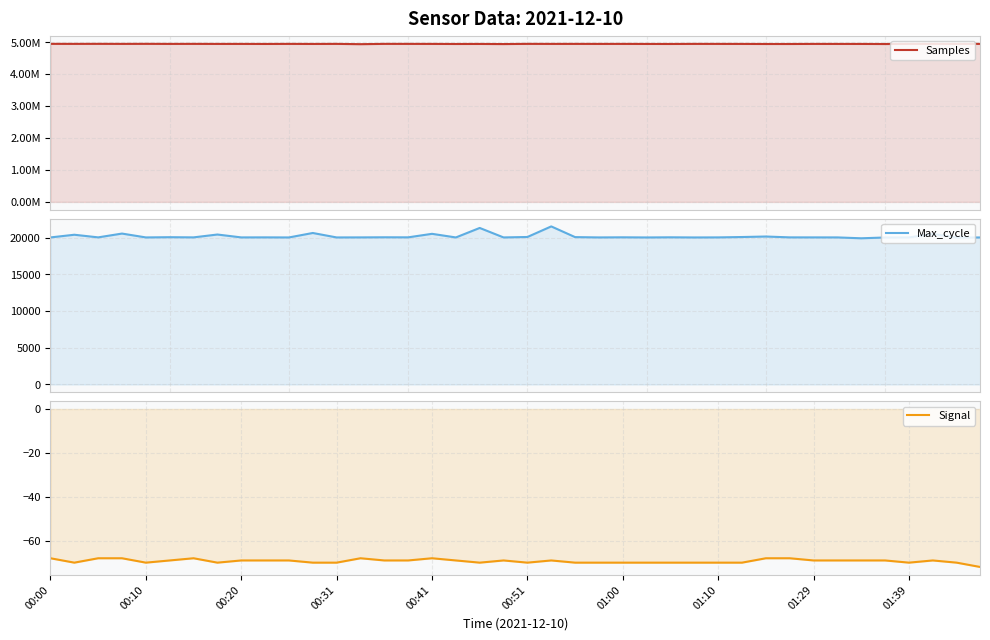

What are all the series names shown in the legend?

Samples, Max_cycle, Signal